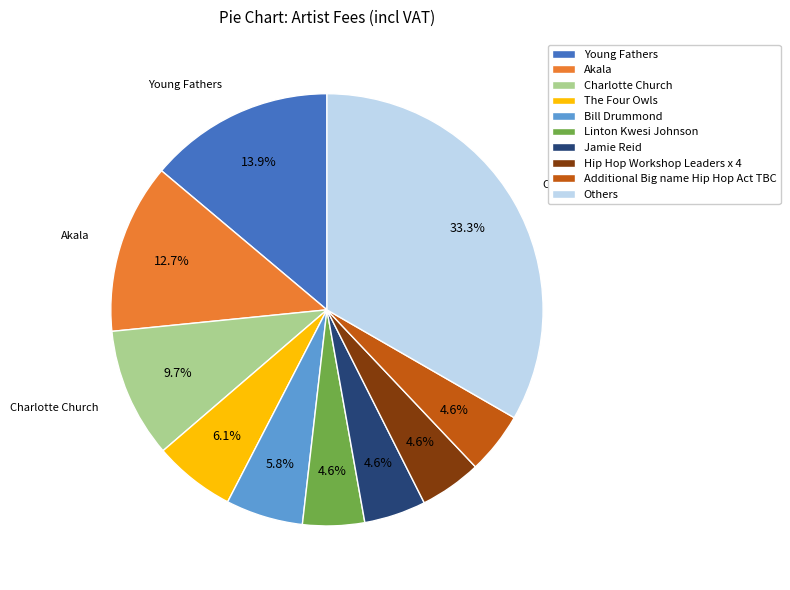

Is there a majority slice in this chart?

No